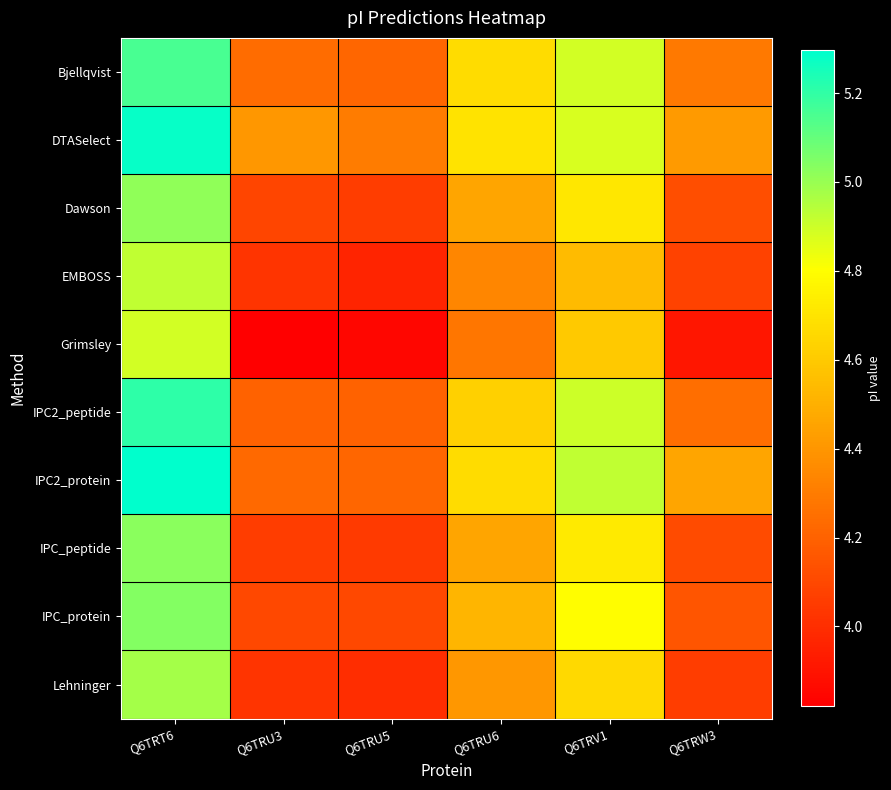

Between Q6TRU5 and Q6TRV1, which is larger?

Q6TRV1